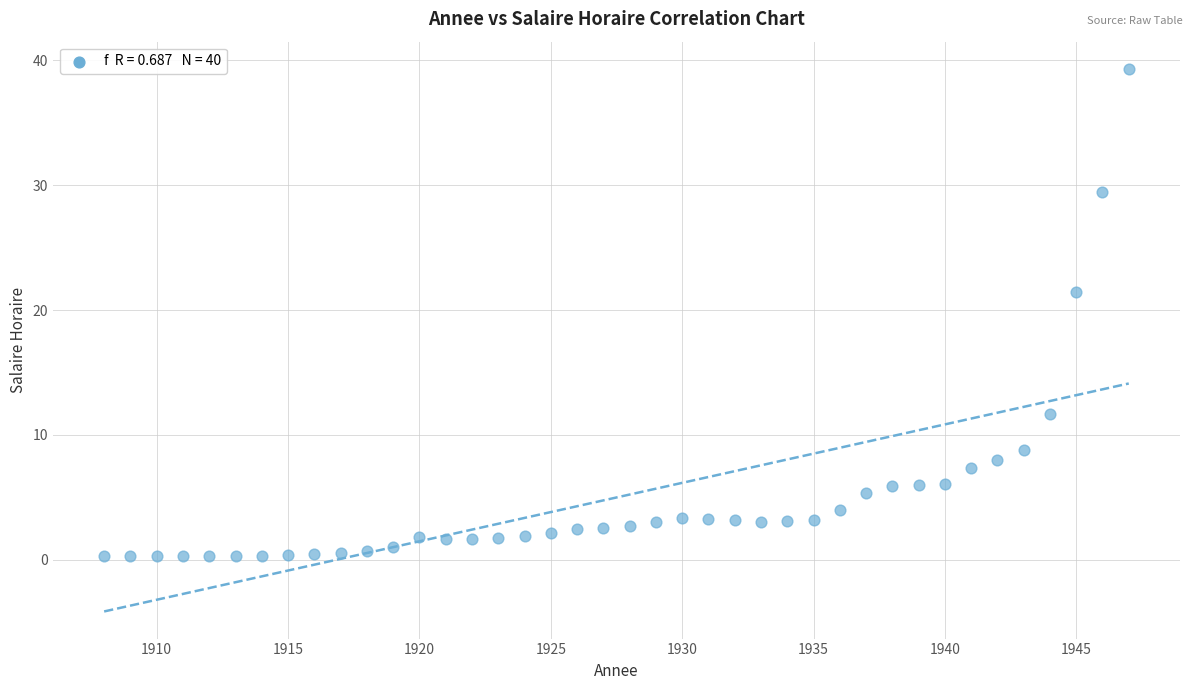

What Y value in the scatter plot is closest to 19?

21.5